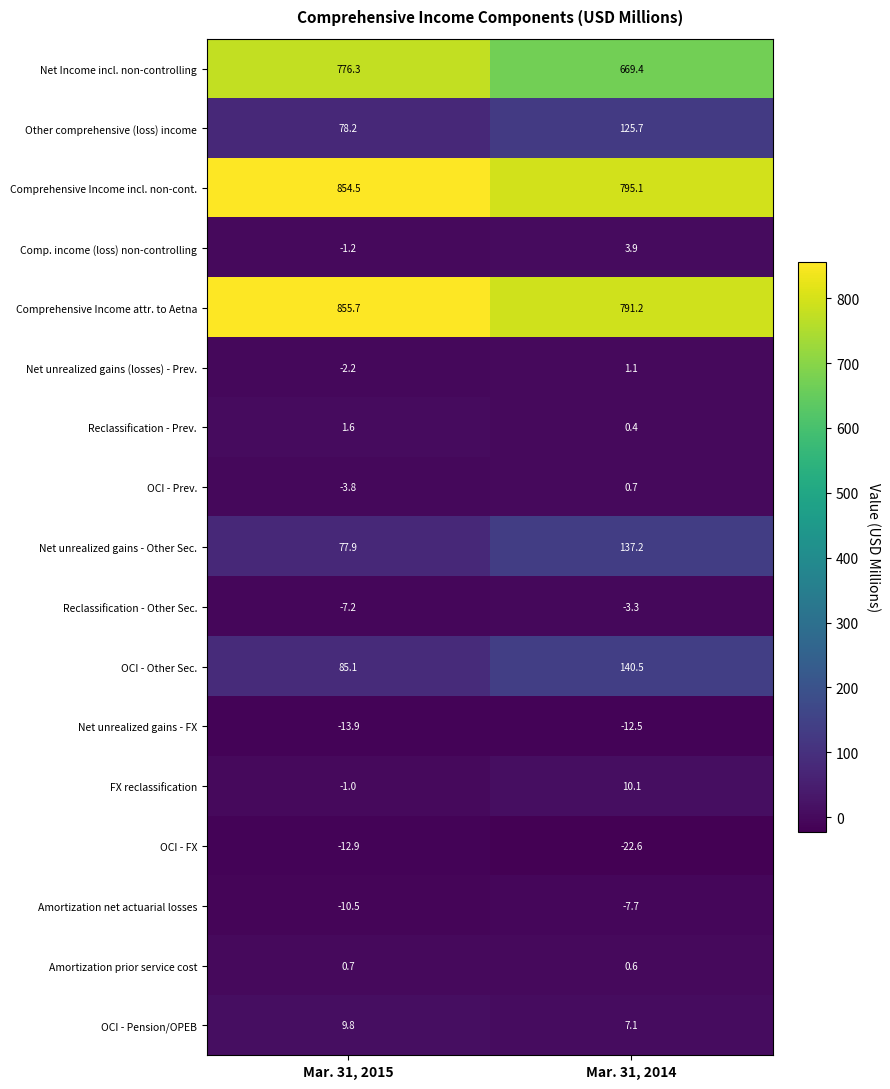

How many categories are shown in the chart?

2